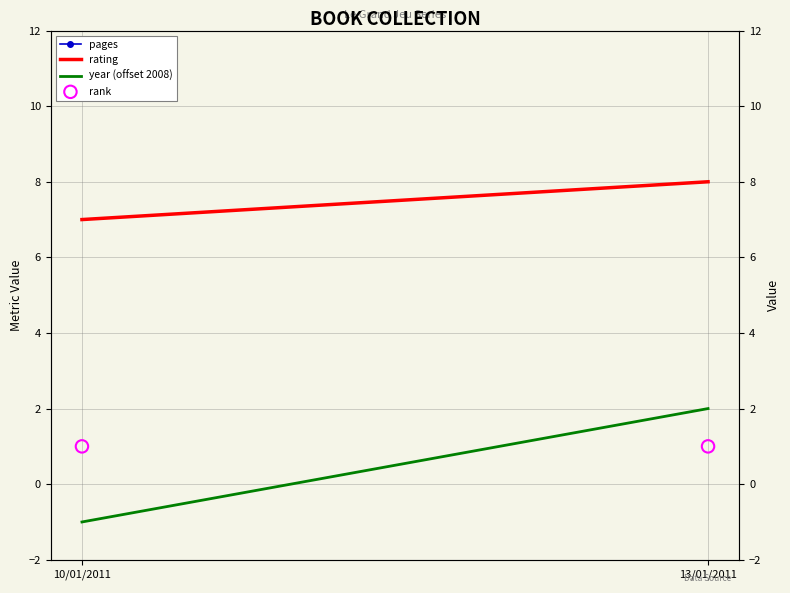

Which series contains the highest Y value?

pages